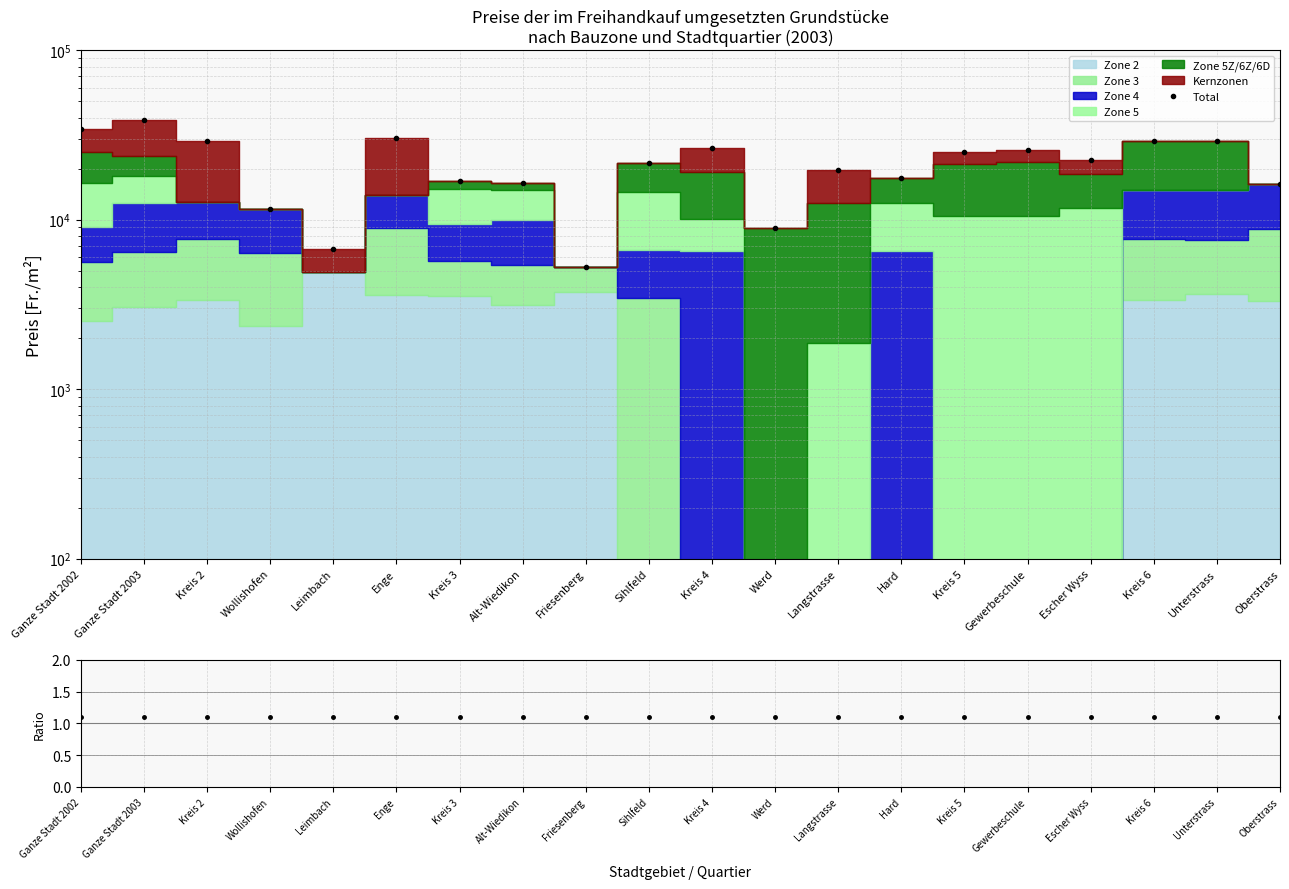

What position from the left is Ganze Stadt 2002?

1